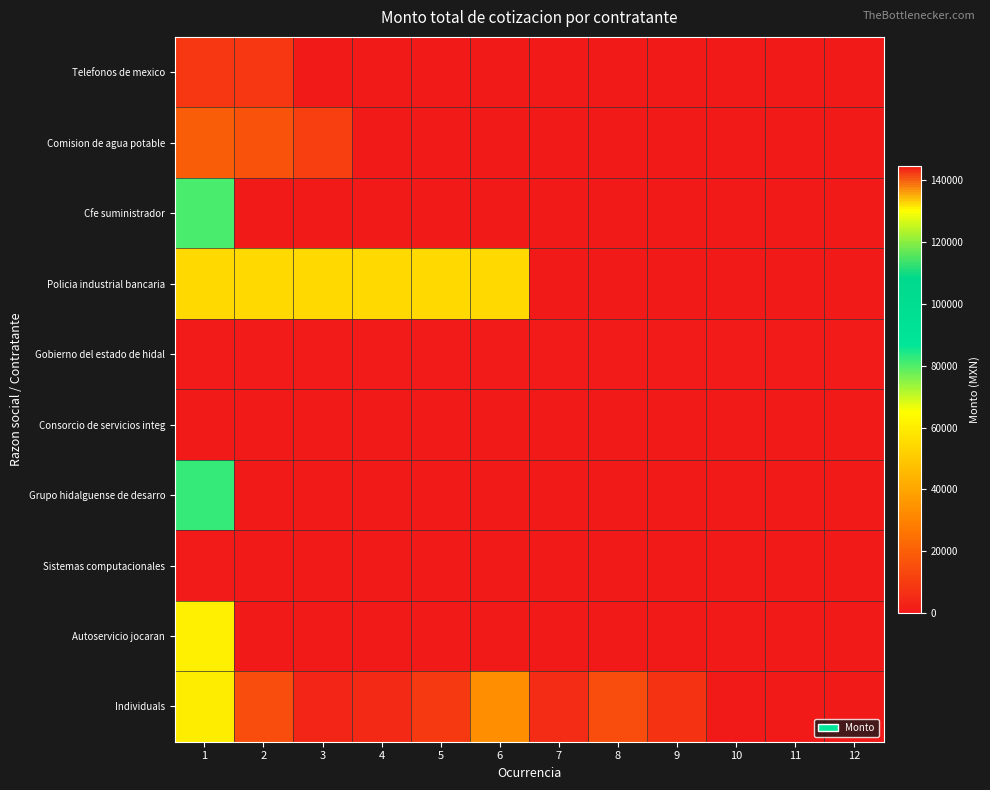

What is the difference between the highest and lowest values at 3?

54288.8